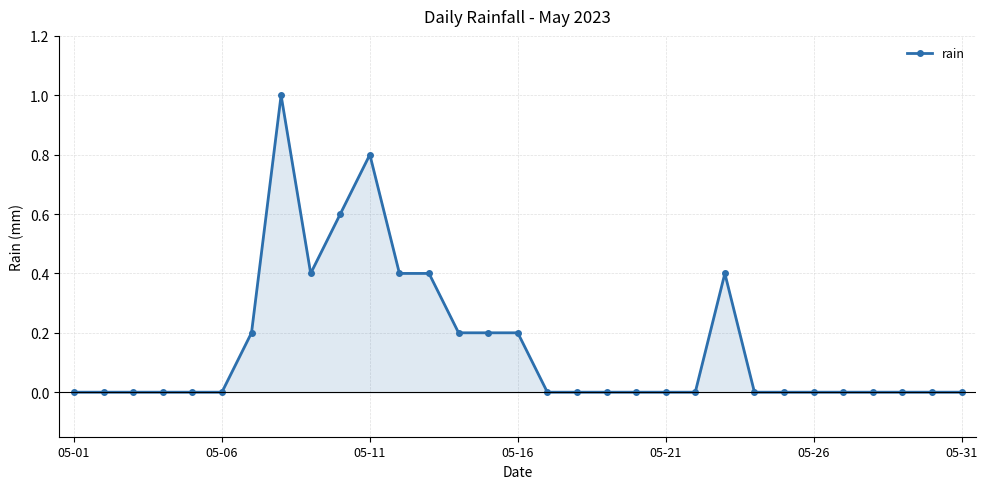

What is the greatest value displayed?

1.0